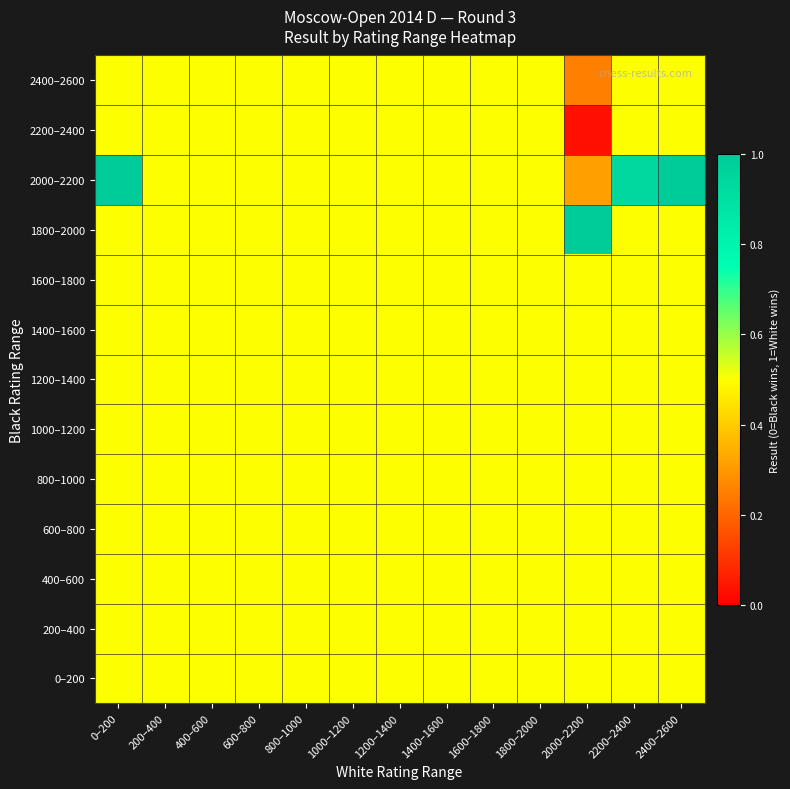

Which series has the largest total across all categories?

2000–2200